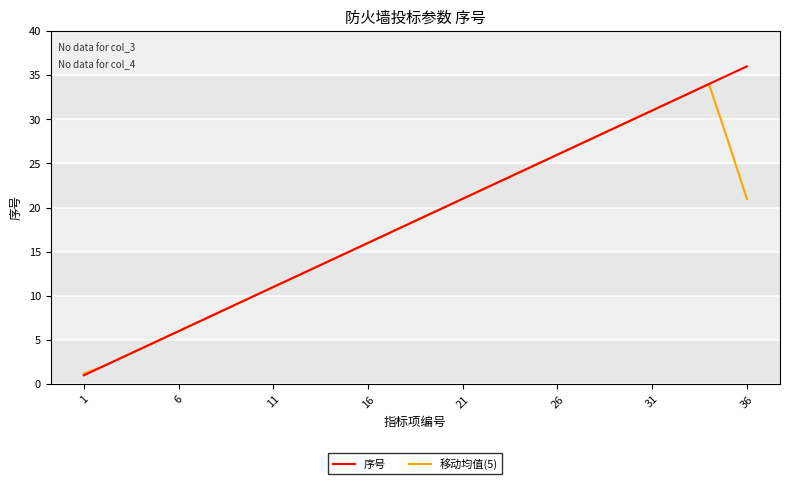

Rank the series by their maximum value, from highest to lowest.

序号, 移动均值(5)